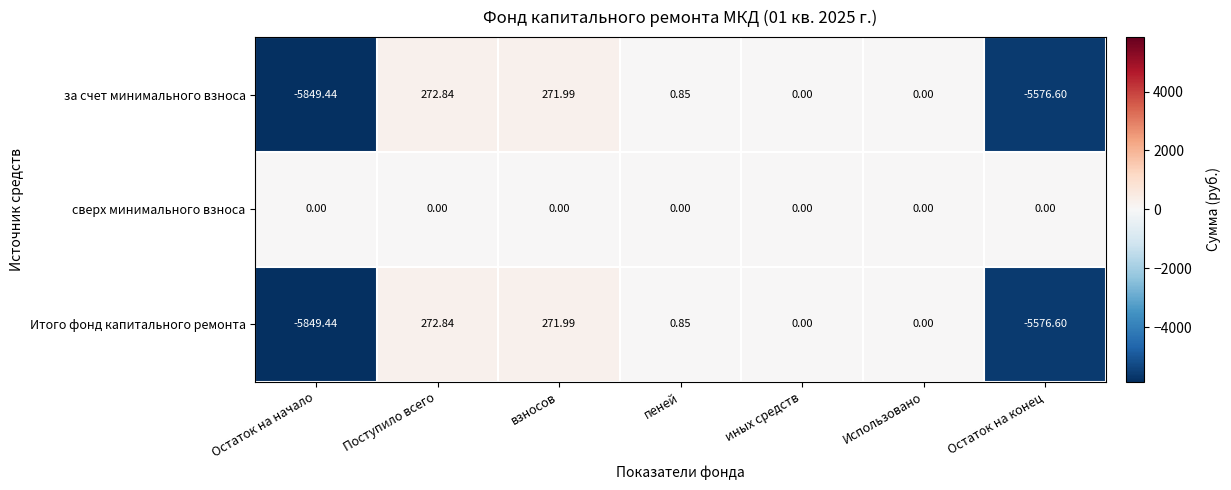

Which category has the highest value across all series?

Поступило всего